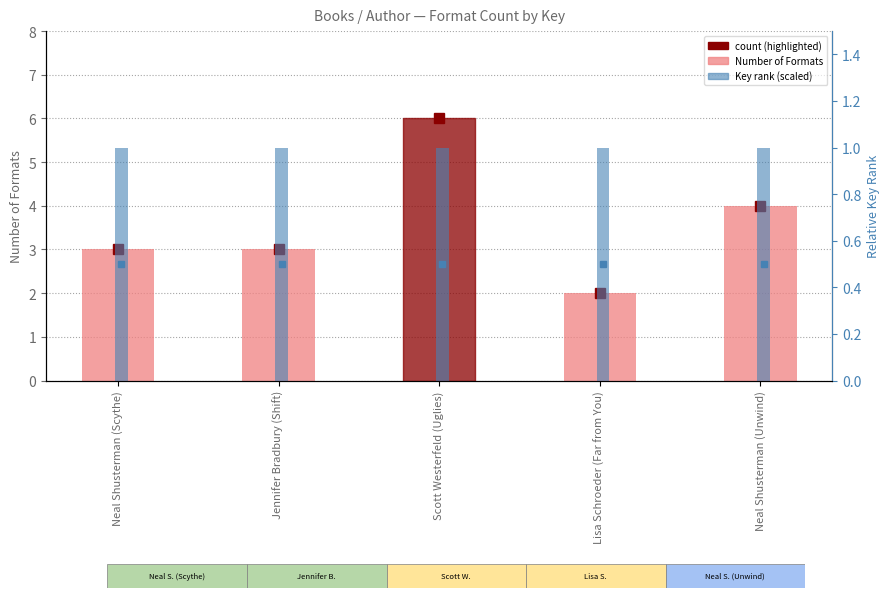

Between Lisa Schroeder (Far from You) and Neal Shusterman (Unwind), which is larger?

Neal Shusterman (Unwind)